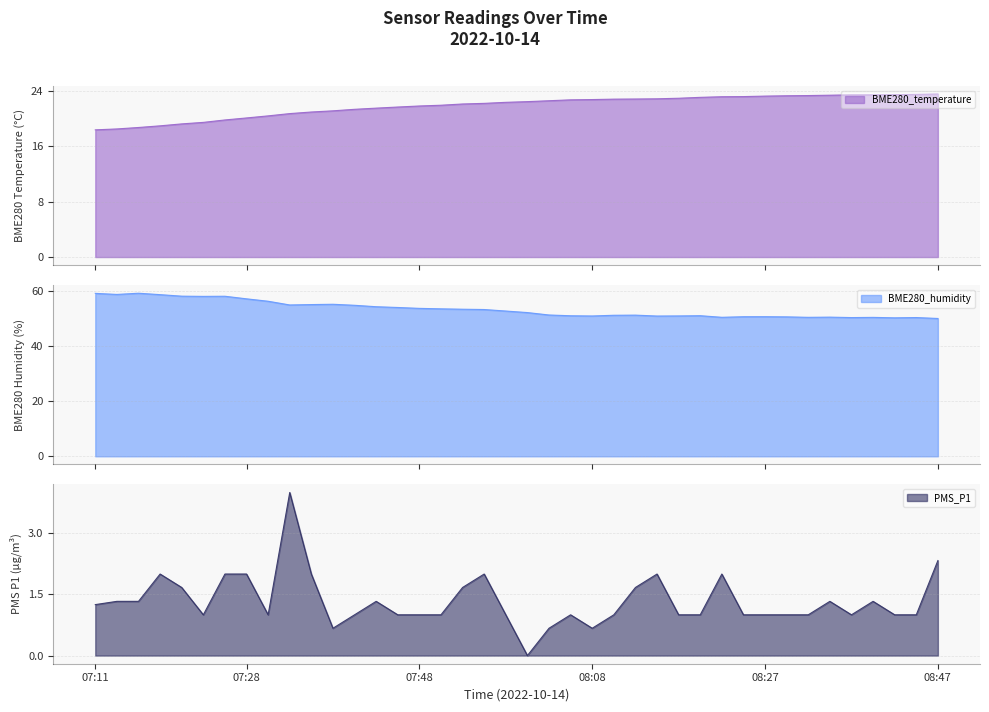

True or false: BME280_temperature has more than 0 points higher than both neighbors.

False